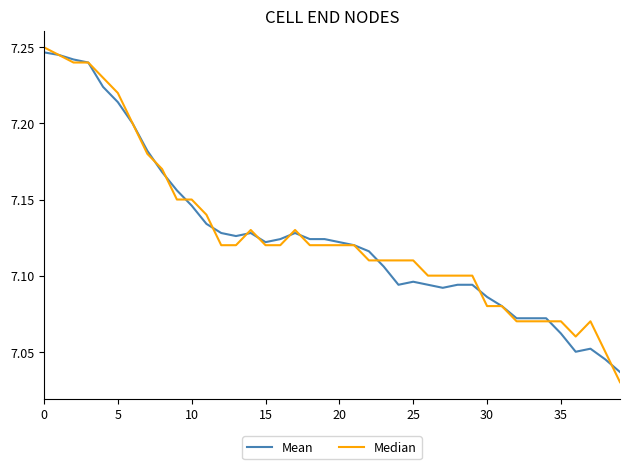

Which series has the largest range (max minus min)?

Median